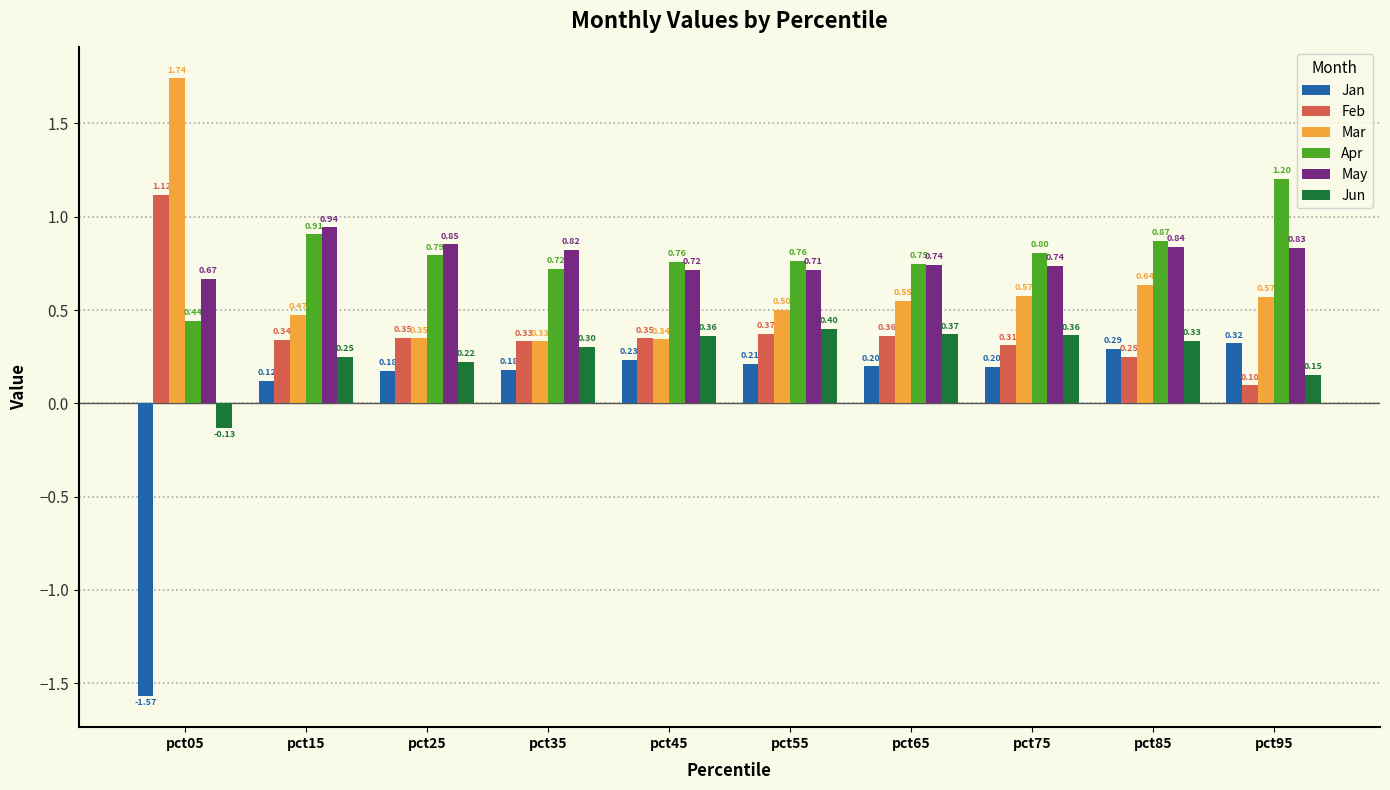

What is the spread (max minus min) of values at pct15?

0.8